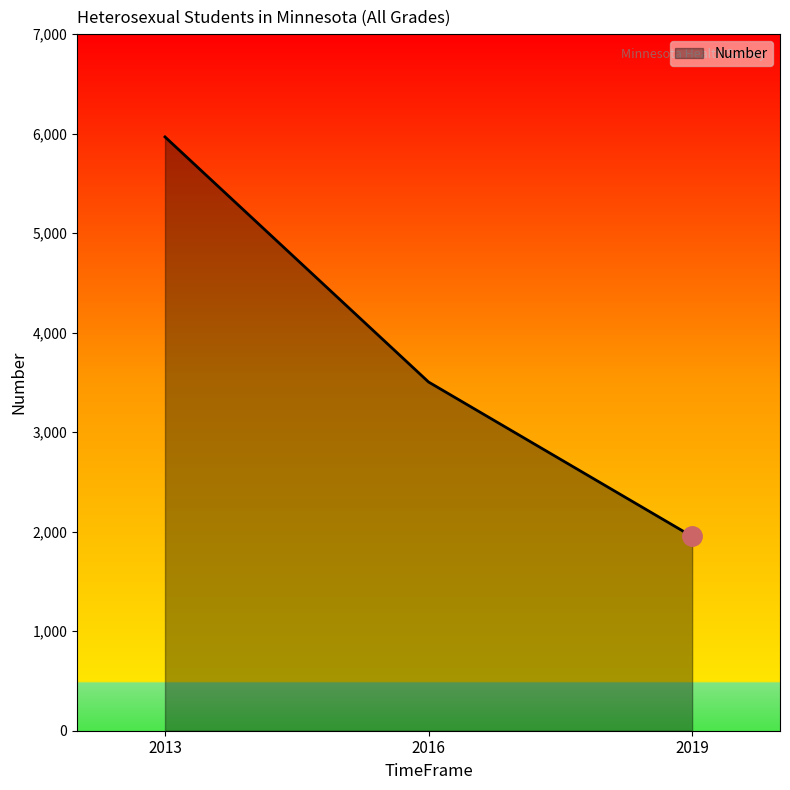

Which has a higher value, 2016 or 2019?

2016